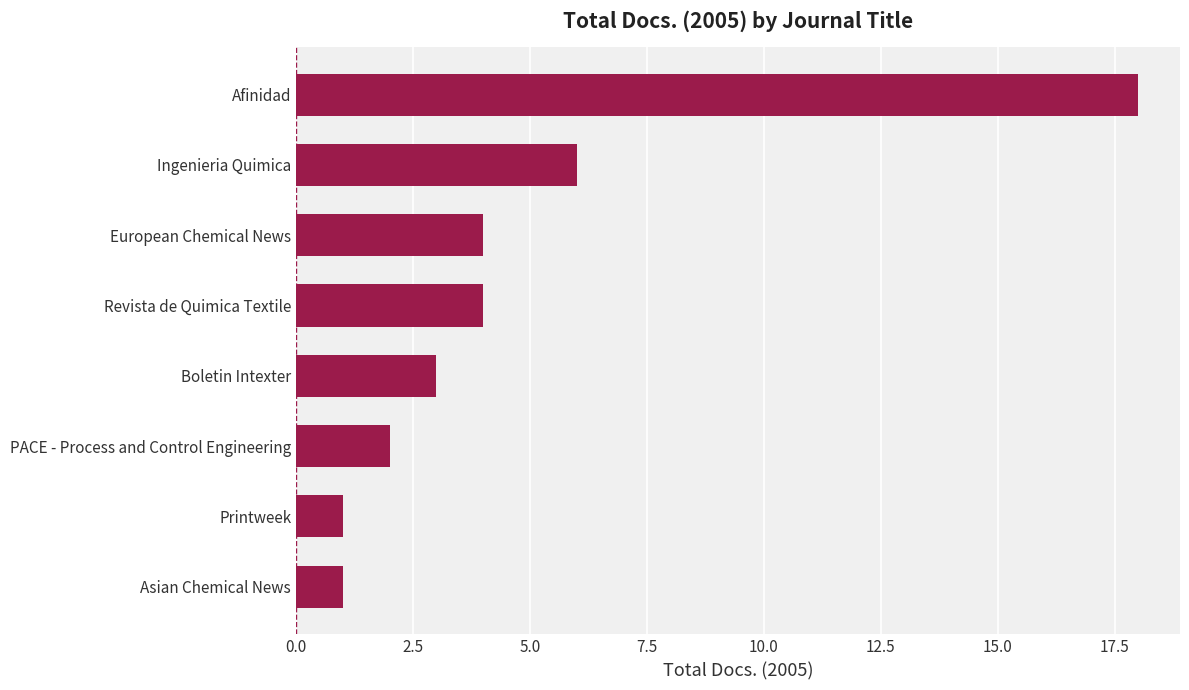

What is the difference between the maximum and second lowest values?

17